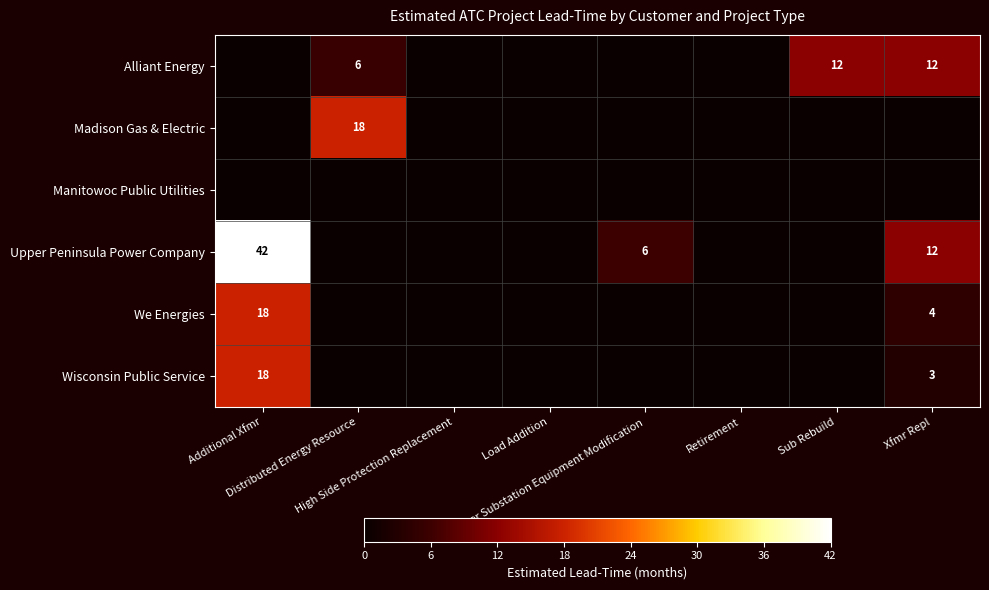

What is the total value across all series at Additional Xfmr?

78.0